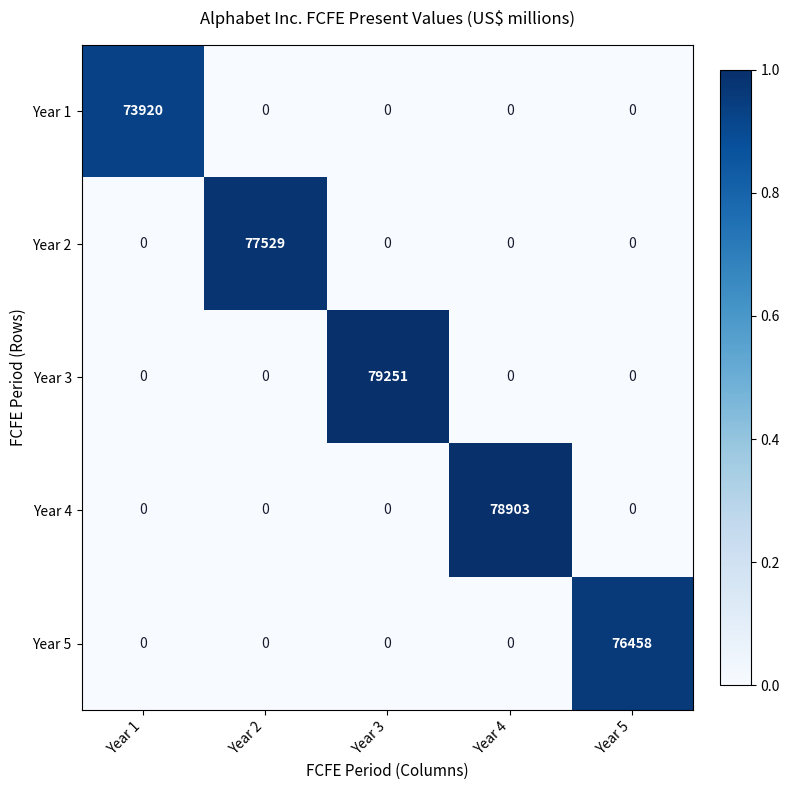

What is the average value of the Year 5 series?

15292